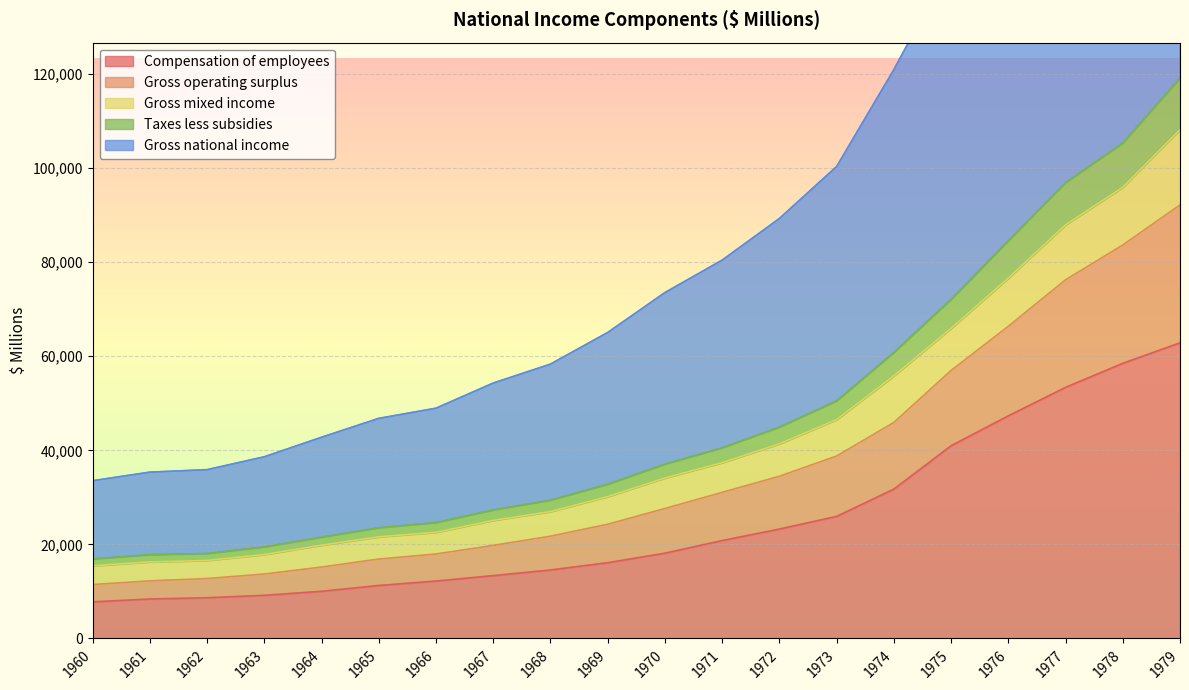

How many distinct data groups are displayed?

5